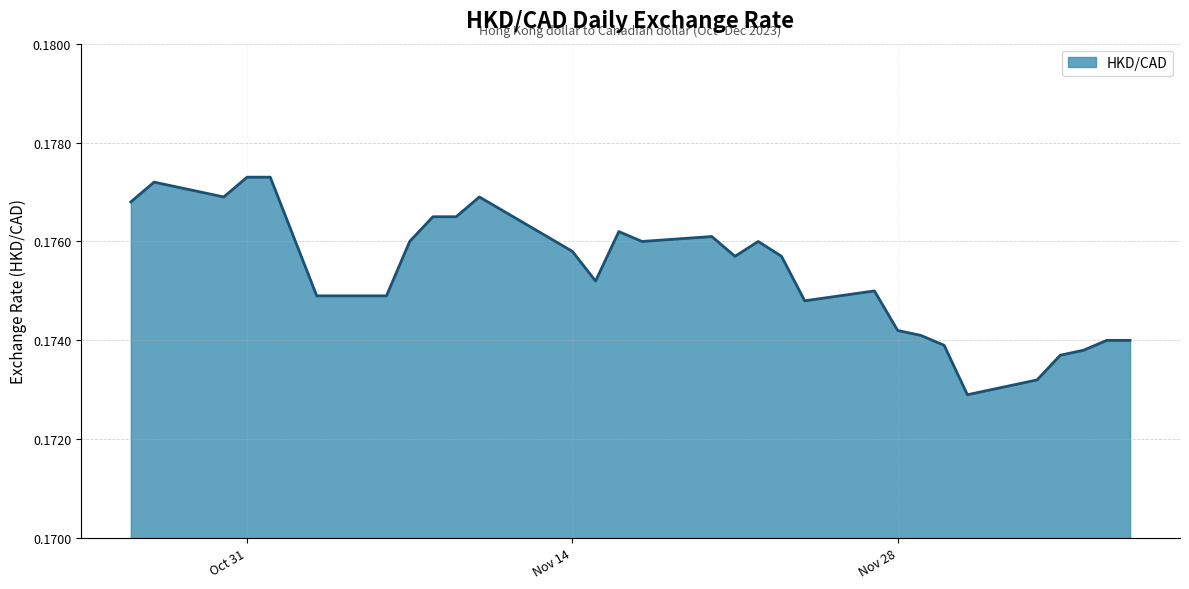

How many lines are shown in the chart?

1